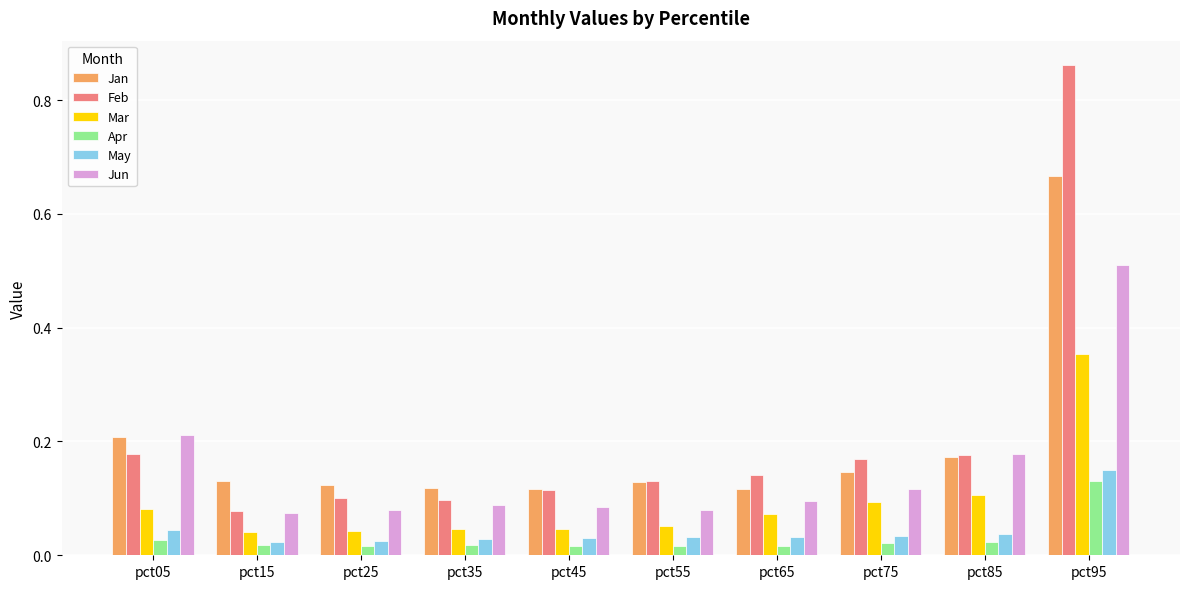

Which series has the largest range (max minus min)?

Feb